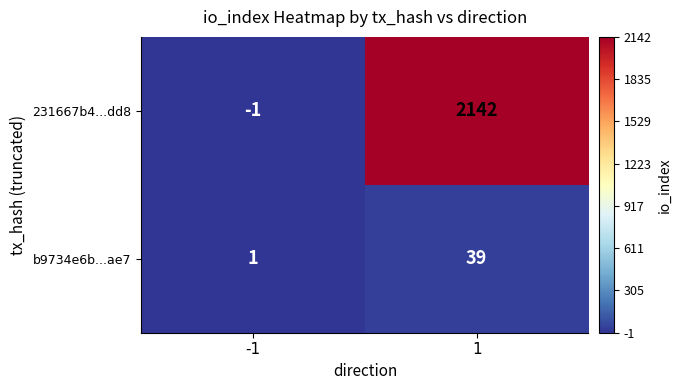

Which series has the widest spread of values?

231667b4...dd8